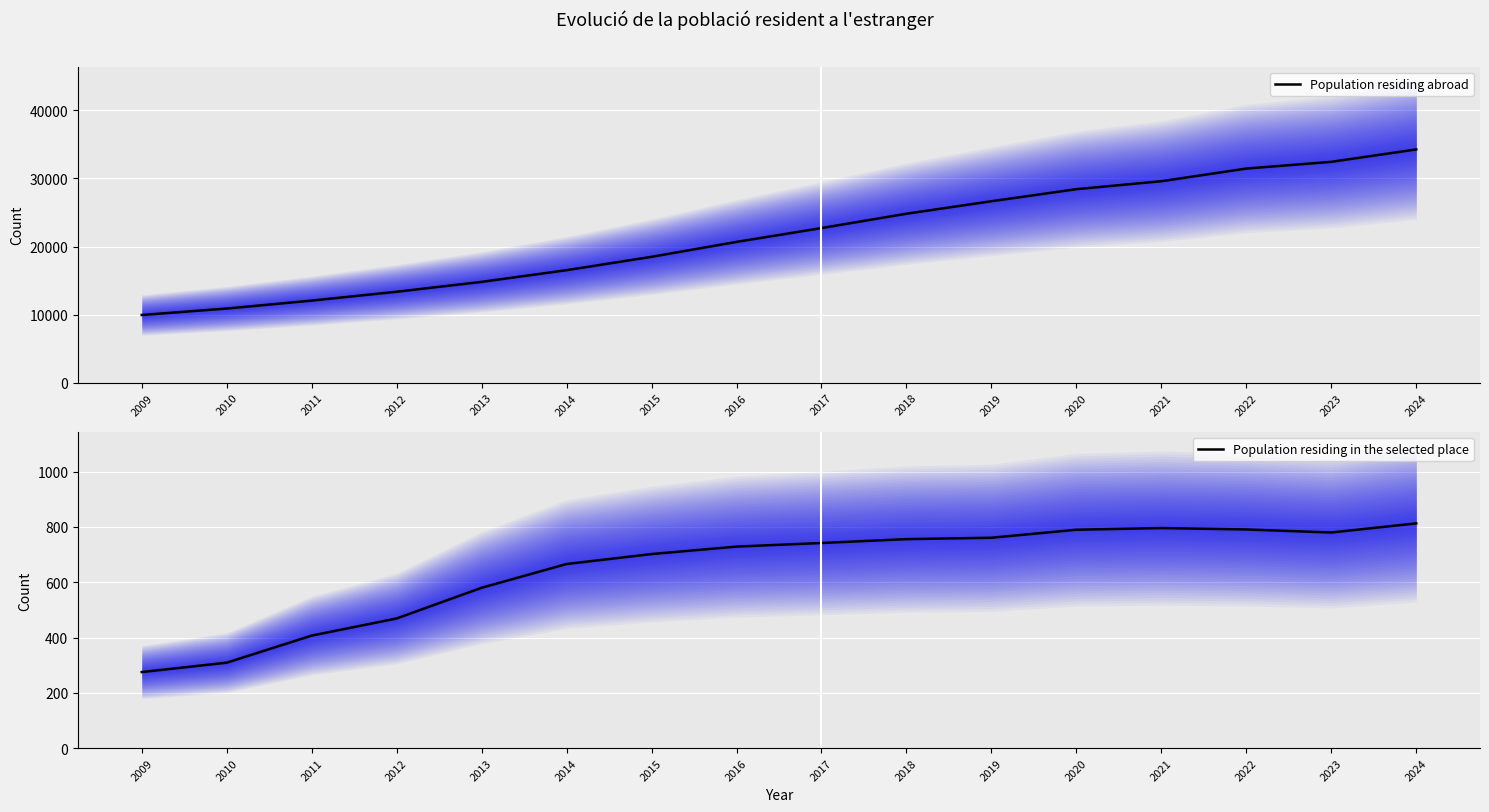

What is the total value across all series at 2016?

21410